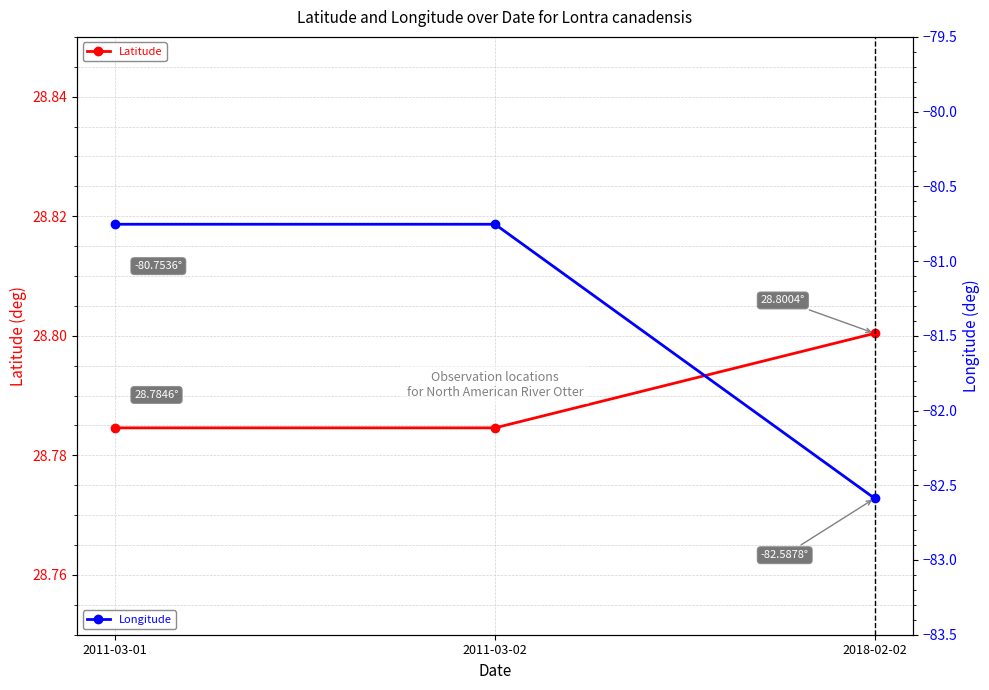

Rank the series at 2011-03-02 from highest to lowest value.

Latitude, Longitude